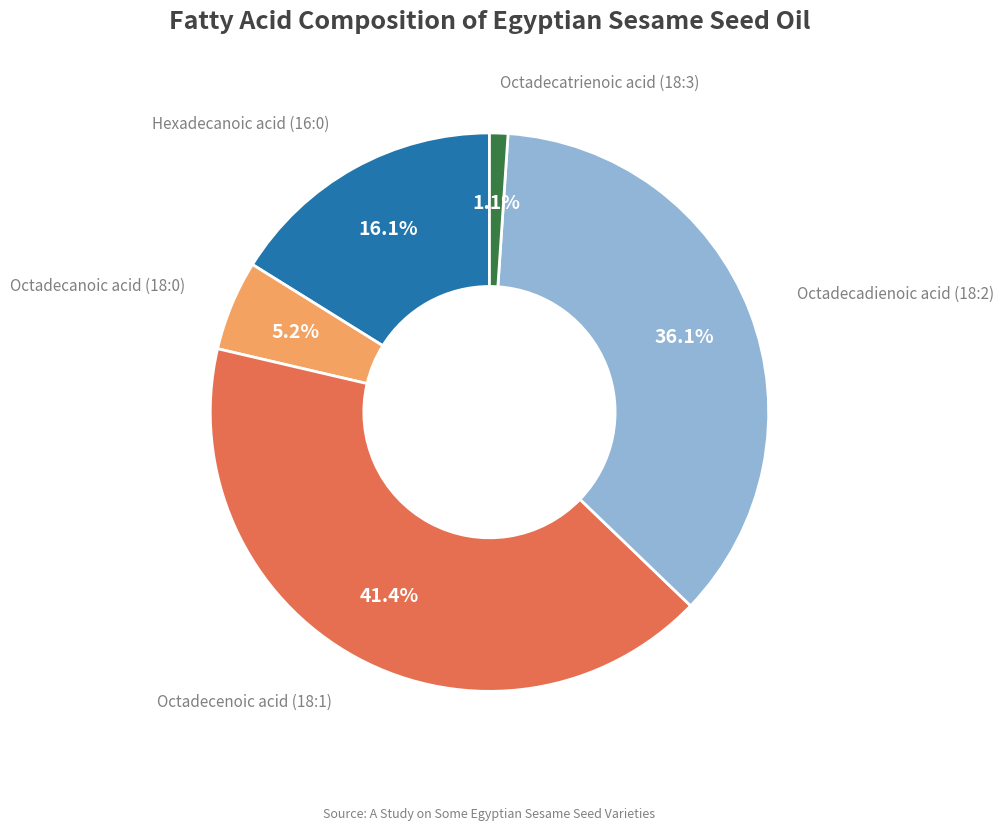

Count the number of slices in the pie.

5